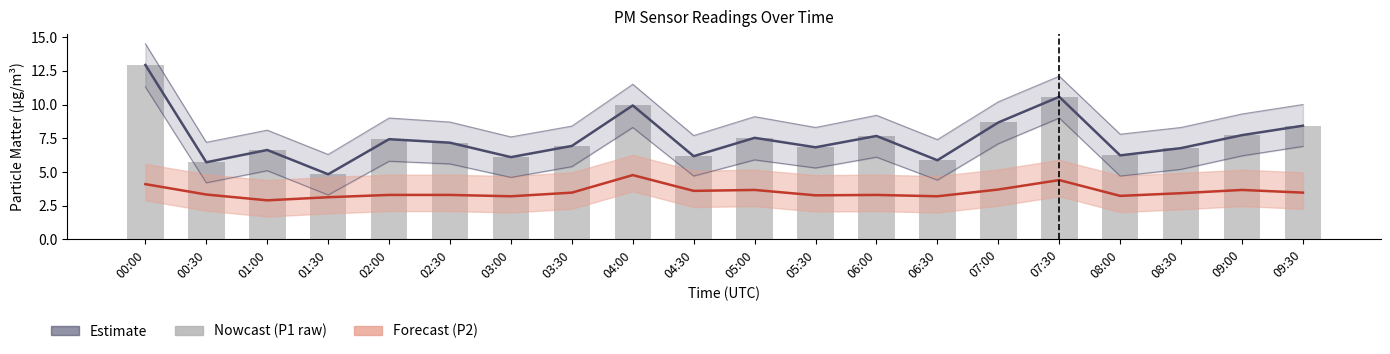

True or false: P1 (raw) has a value of 8.7 at 06:30.

False